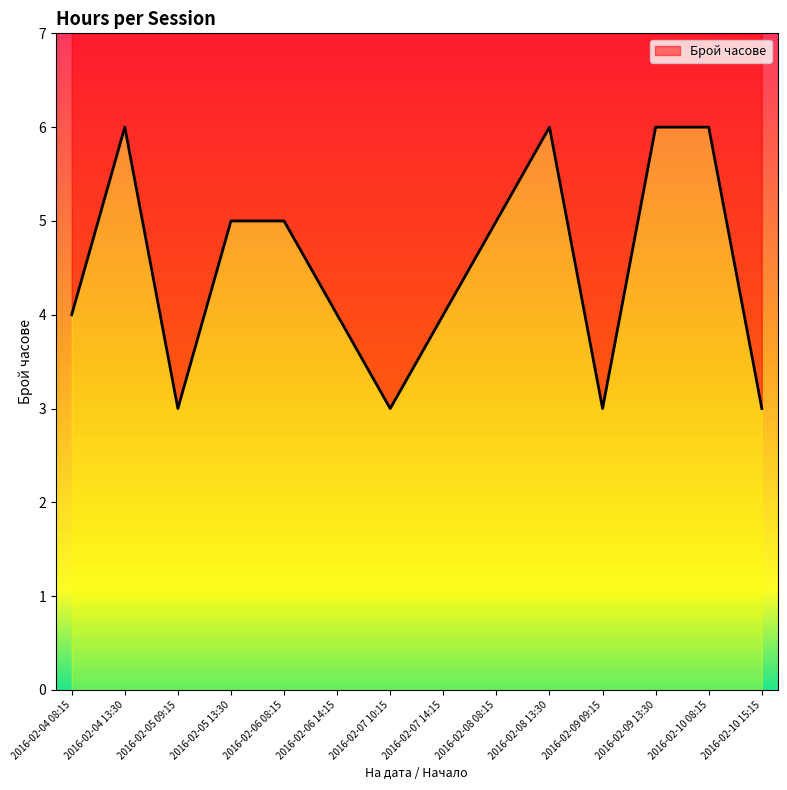

Rank the categories by value from lowest to highest.

2016-02-05 09:15, 2016-02-07 10:15, 2016-02-09 09:15, 2016-02-10 15:15, 2016-02-04 08:15, 2016-02-06 14:15, 2016-02-07 14:15, 2016-02-05 13:30, 2016-02-06 08:15, 2016-02-08 08:15, 2016-02-04 13:30, 2016-02-08 13:30, 2016-02-09 13:30, 2016-02-10 08:15